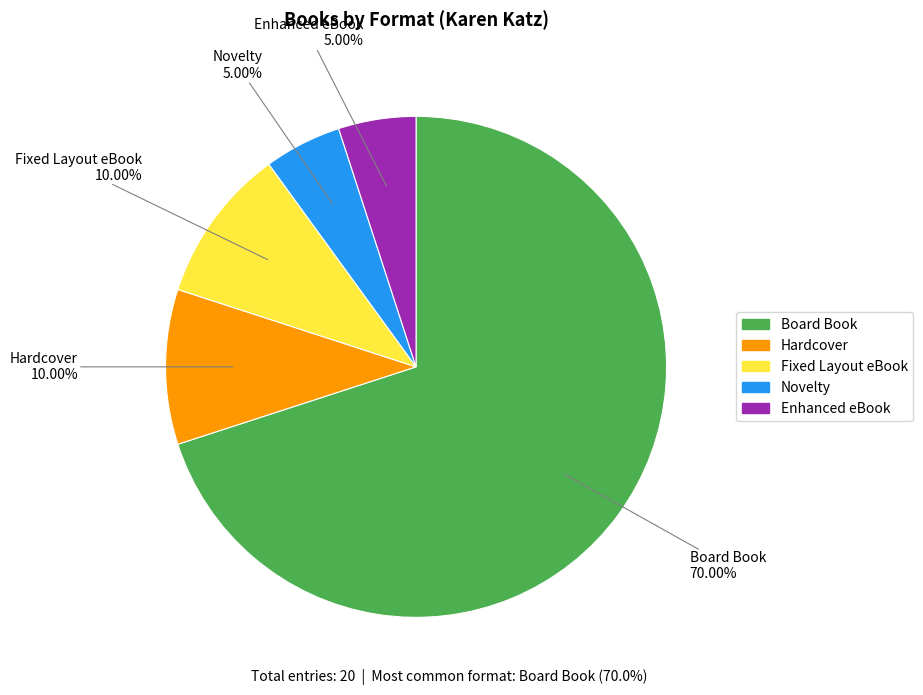

How many slices are in this pie chart?

5